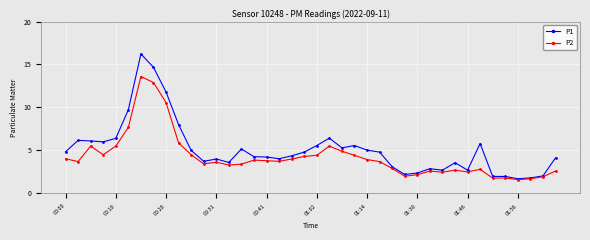

Which series has the largest range (max minus min)?

P1